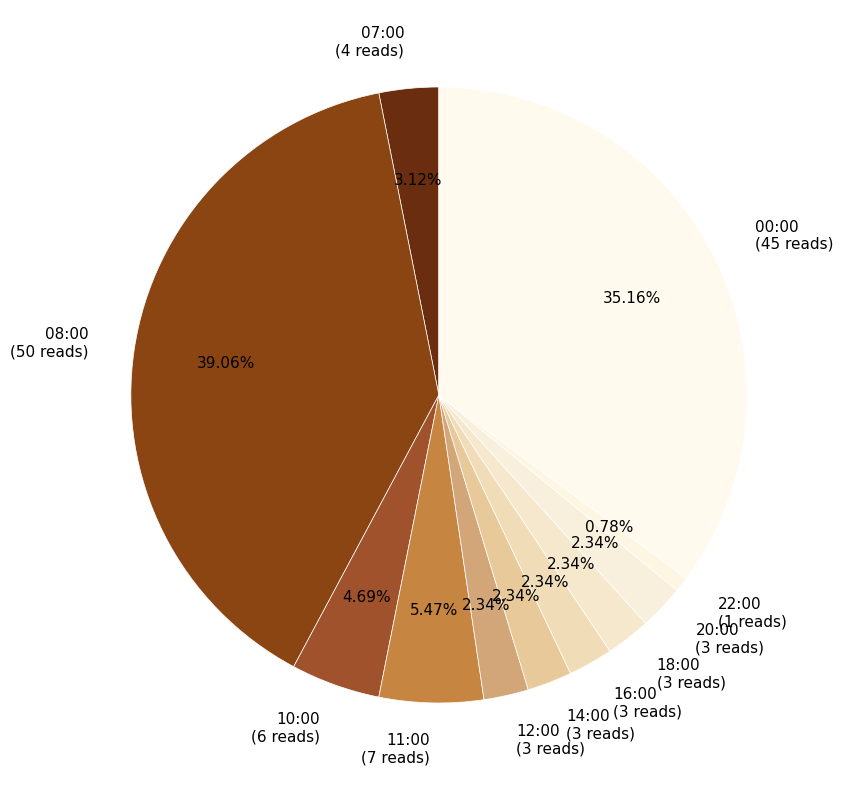

To the nearest percent, what percentage of the pie is 11:00?

5%